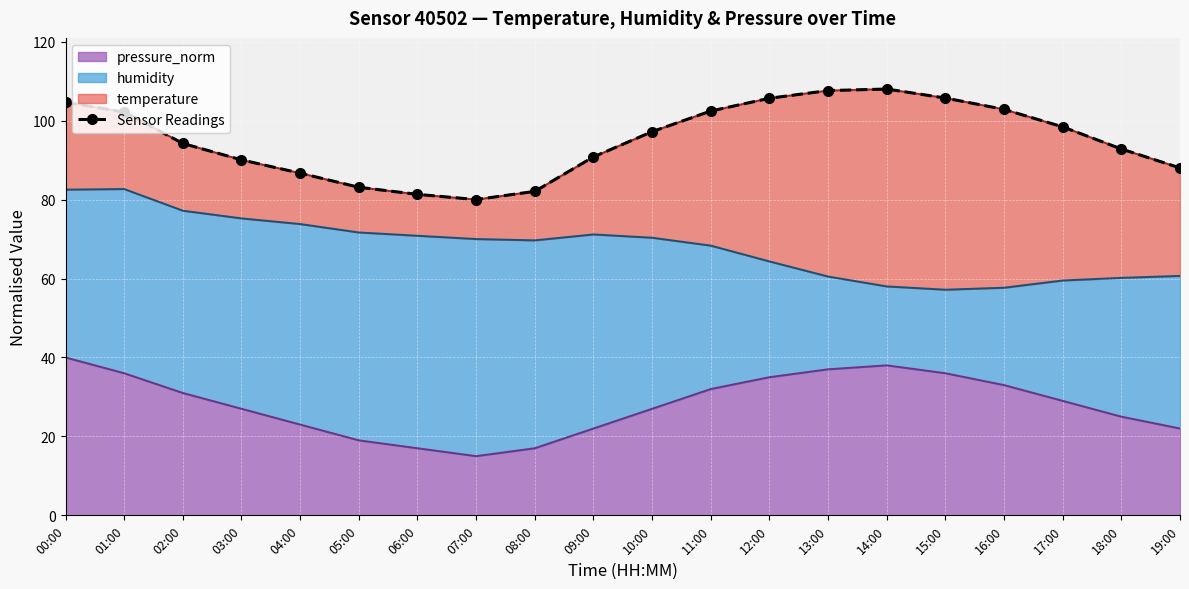

Rank the categories by value from lowest to highest.

07:00, 06:00, 08:00, 05:00, 04:00, 19:00, 03:00, 09:00, 18:00, 02:00, 10:00, 17:00, 01:00, 11:00, 16:00, 00:00, 12:00, 15:00, 13:00, 14:00